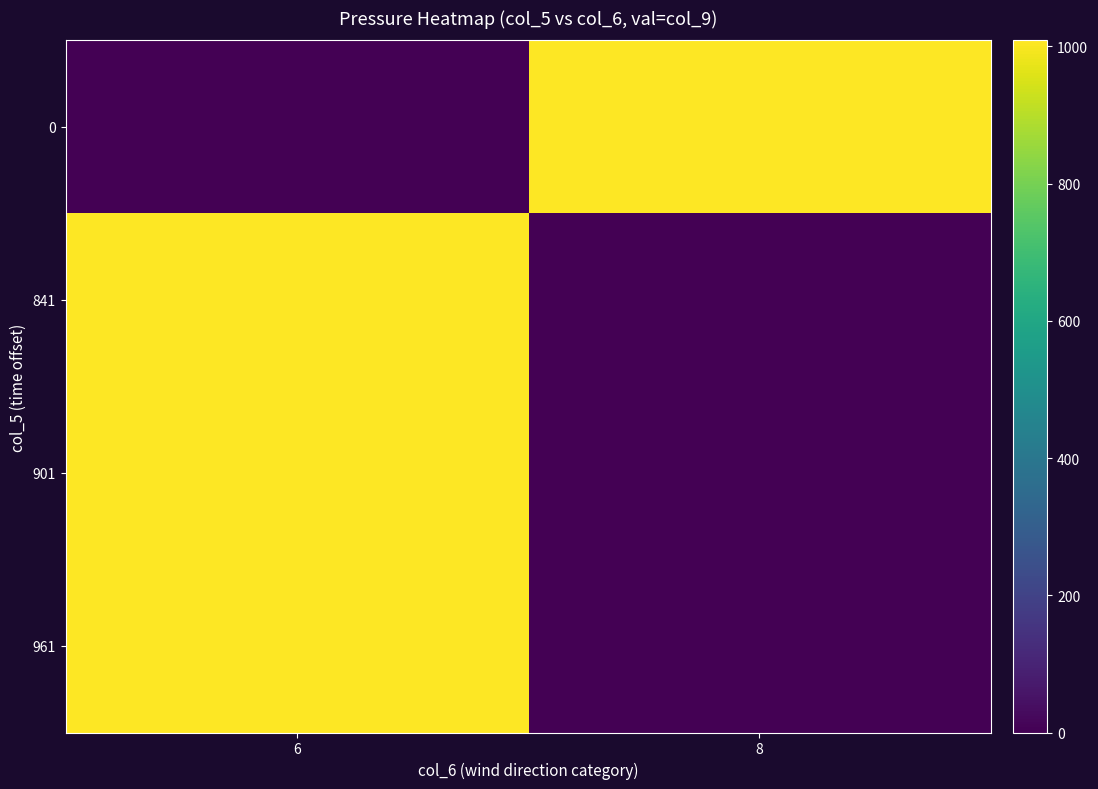

Reading left to right, what are all the values shown in this chart?

0: 6=0.0	8=1005.9
841: 6=1008.6	8=0.0
901: 6=1007.8	8=0.0
961: 6=1007.4	8=0.0